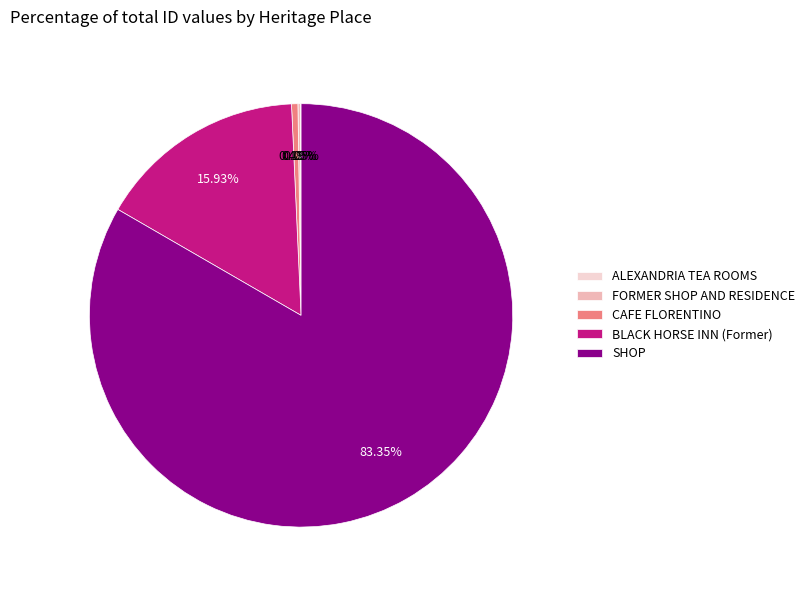

To the nearest percent, what is the difference between the largest and smallest slice percentages?

83%